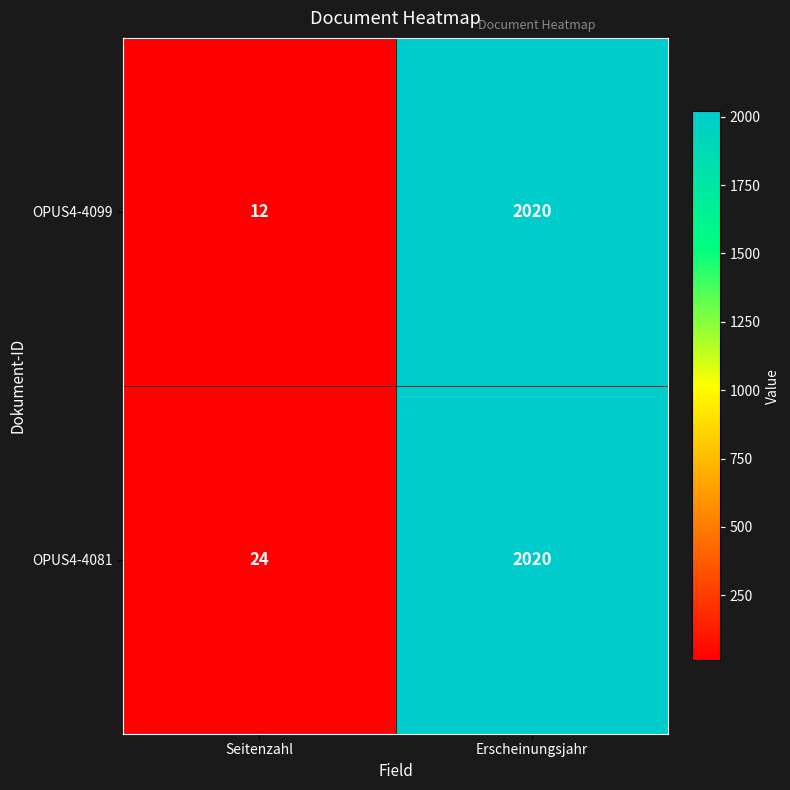

List the labels in order of OPUS4-4081 value, smallest first.

Seitenzahl, Erscheinungsjahr